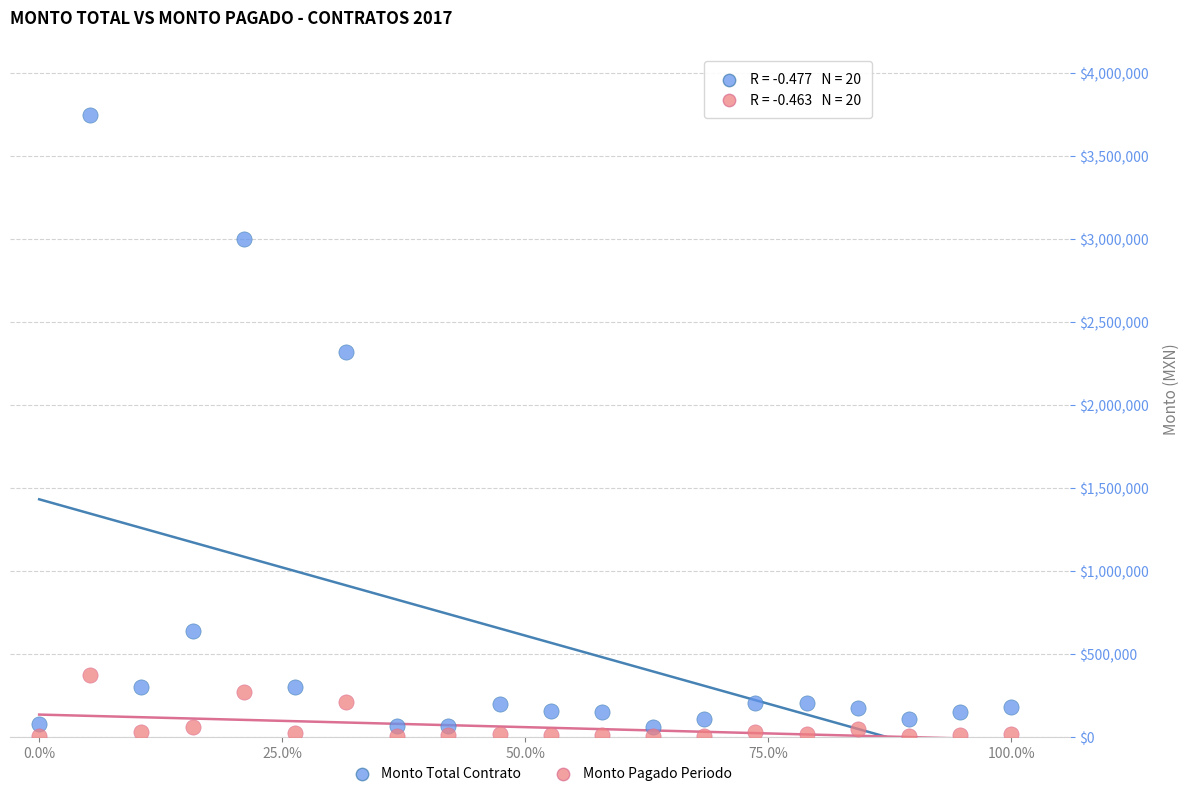

Across all series, what Y value is closest to 1877727?

2320000.0